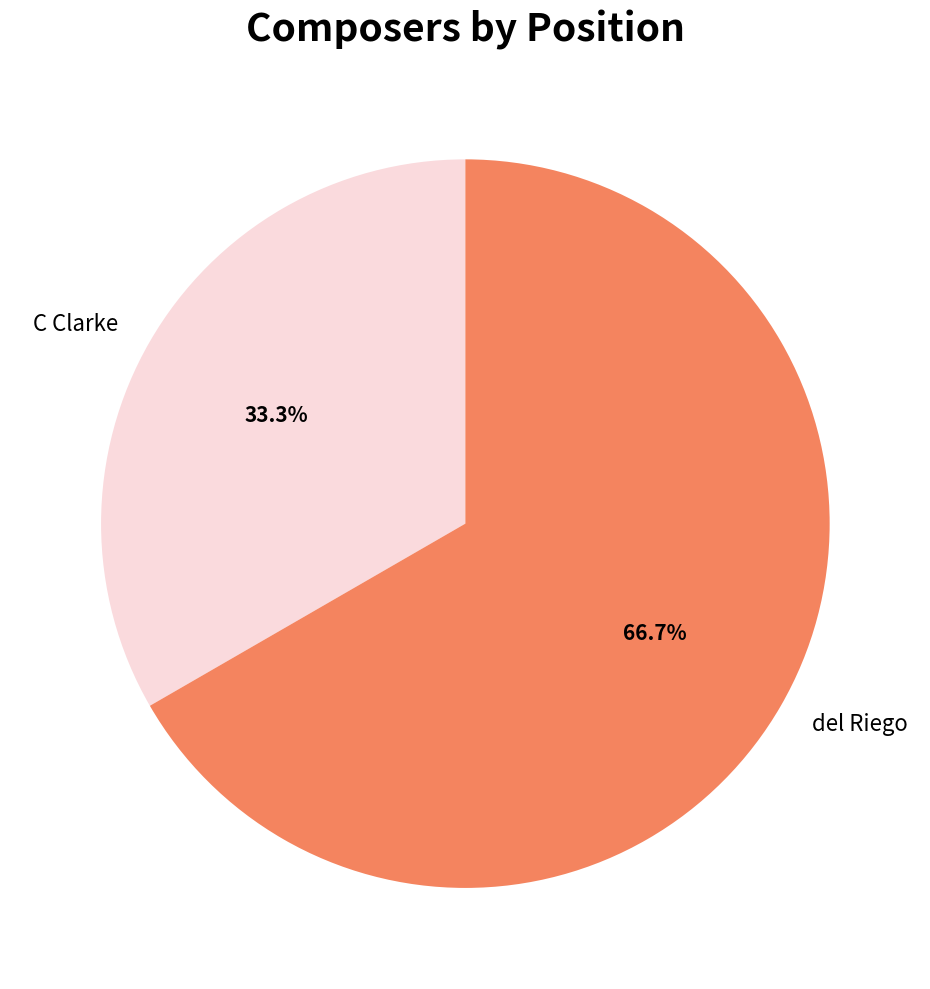

Between del Riego and C Clarke, which is larger?

del Riego